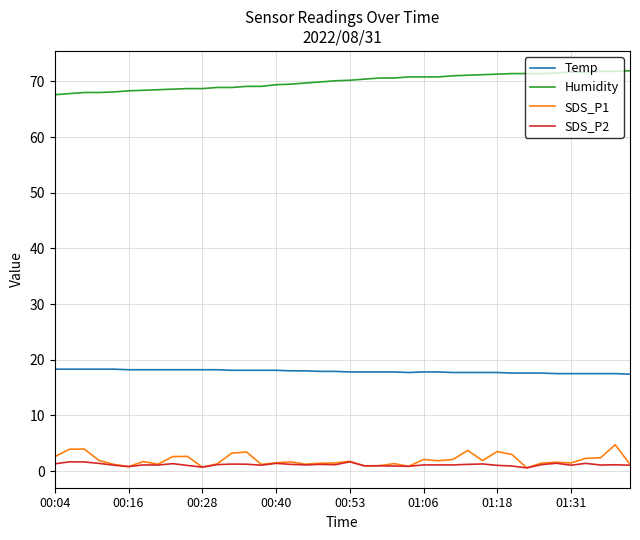

What is the lowest value of the SDS_P2 series?

0.6